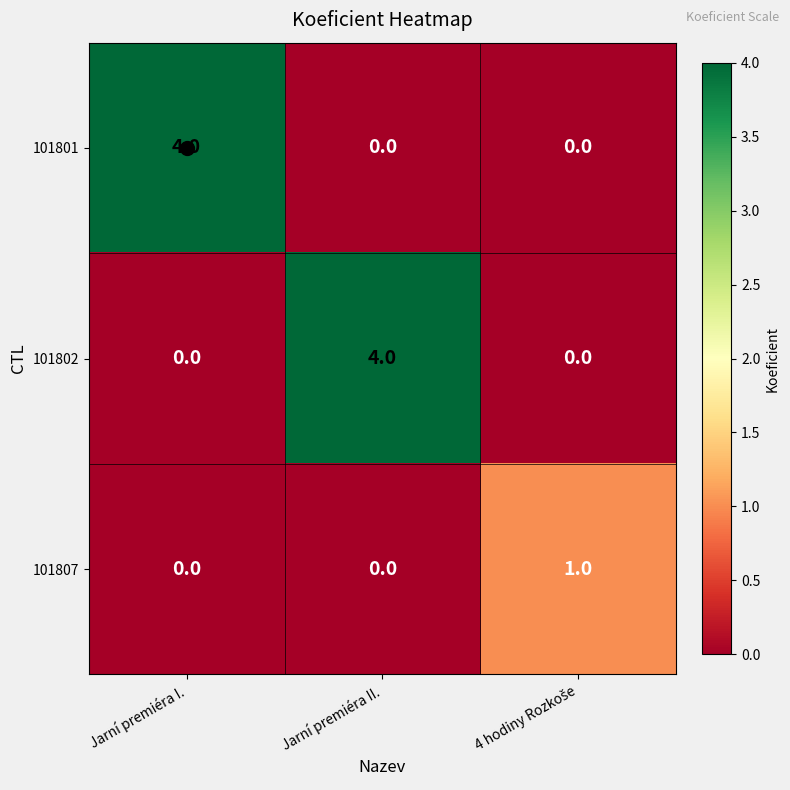

The value of 101801 at Jarní premiéra I. is 2. True or false?

False